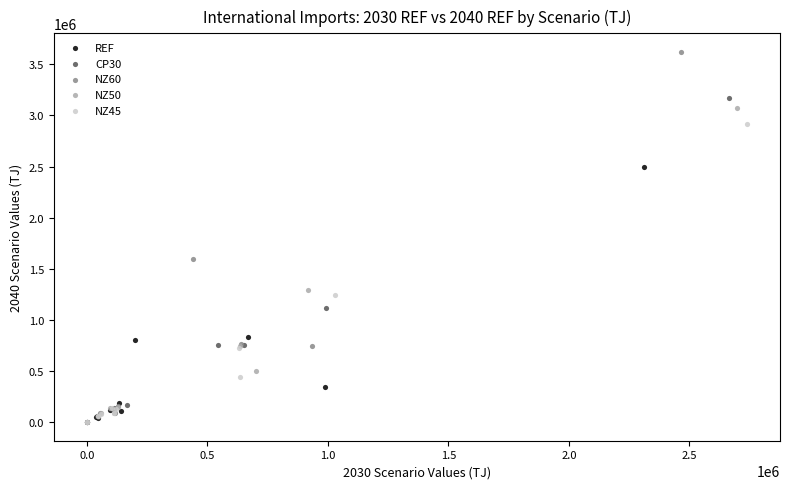

Which series has the widest spread of Y values?

NZ60